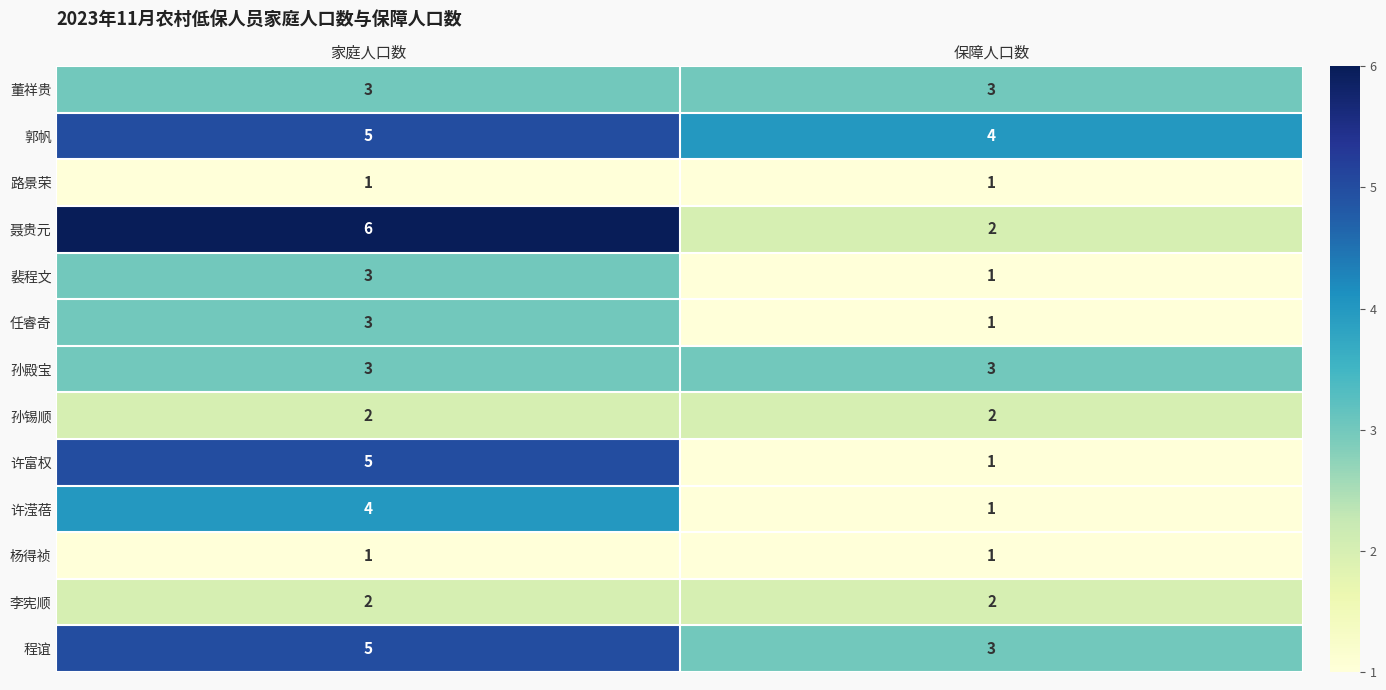

Which category has the lowest value in the 许富权 series?

保障人口数